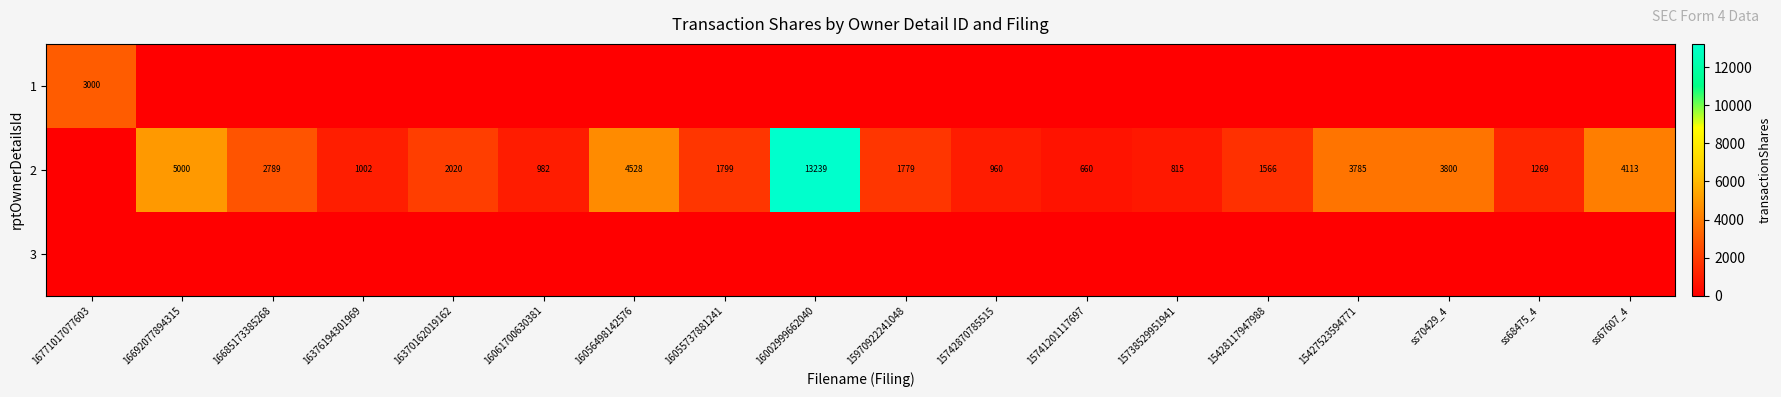

True or false: 2 has a value of 17297 at 16002999662040.

False